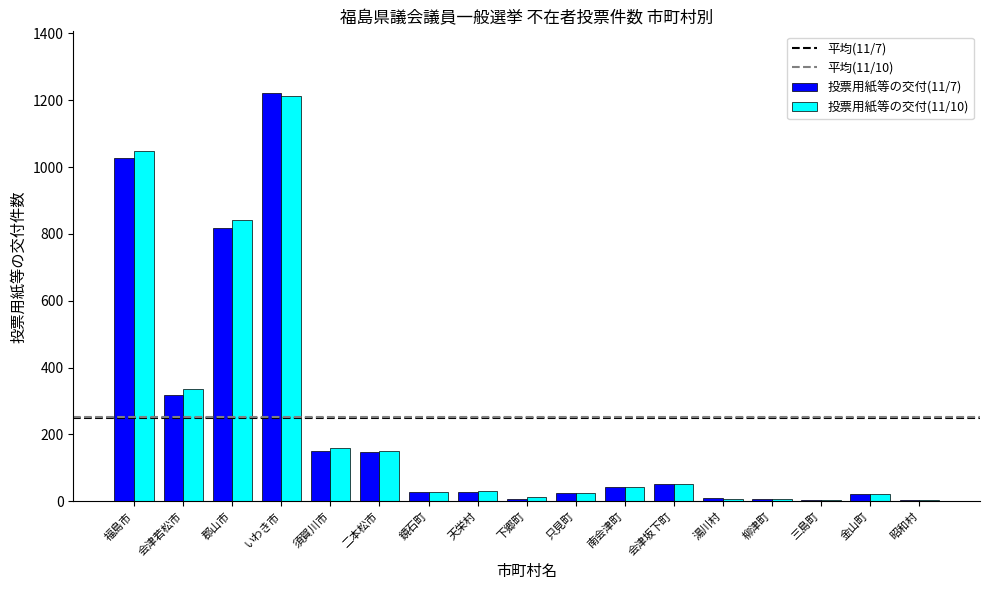

Which category has the highest value across all series?

いわき市